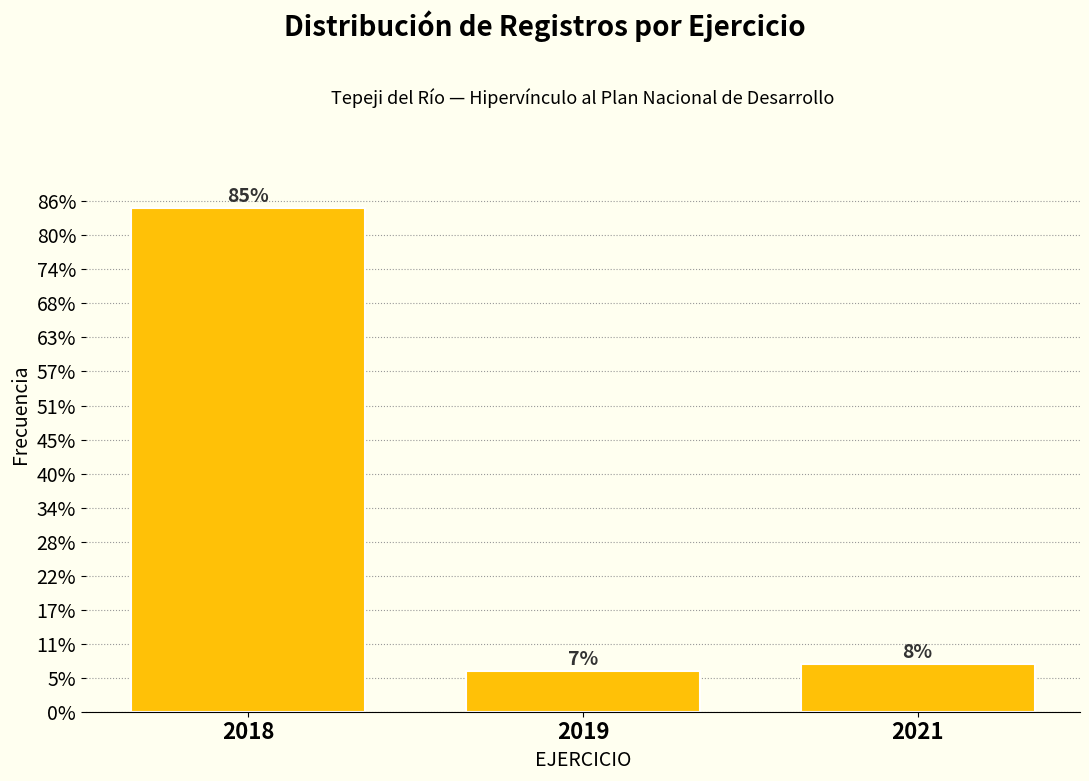

Does the chart contain any negative values?

No